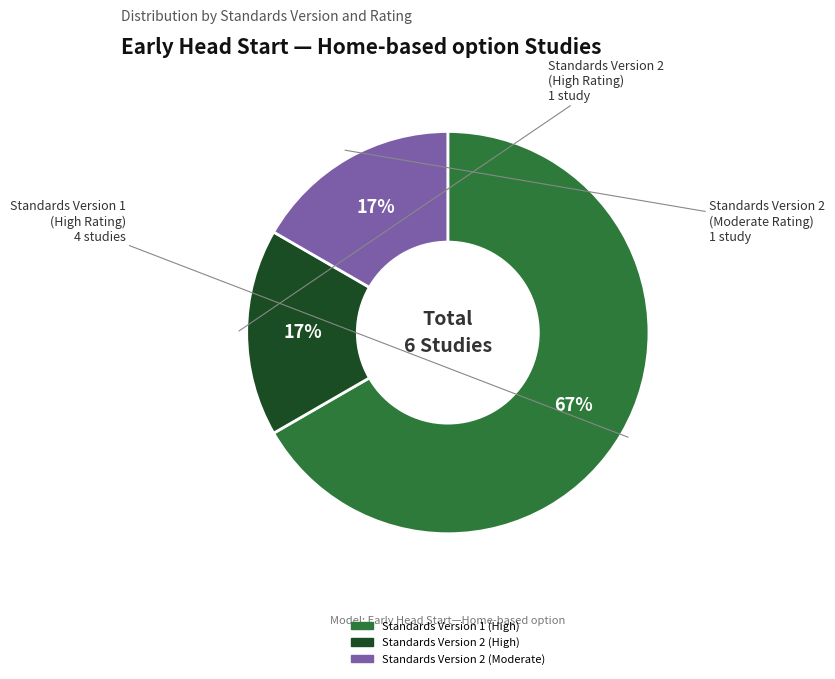

To the nearest percent, what is the average slice percentage?

33%